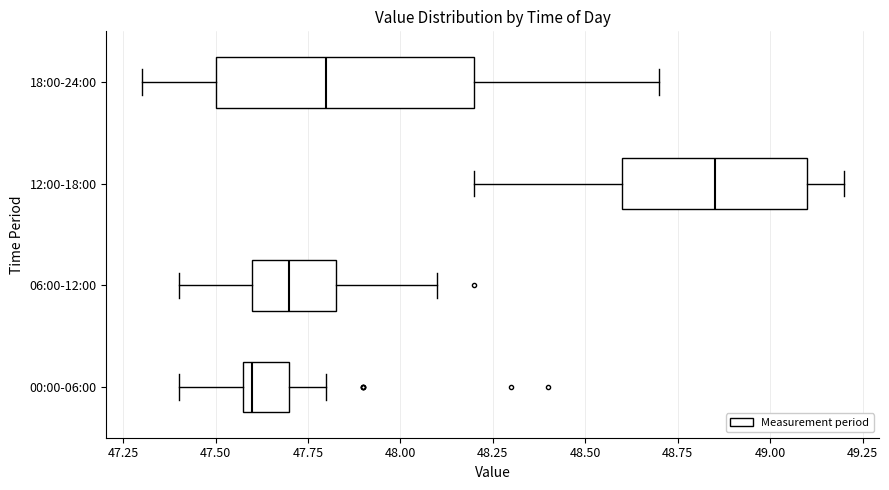

Which box has the furthest to the right median line?

12:00-18:00